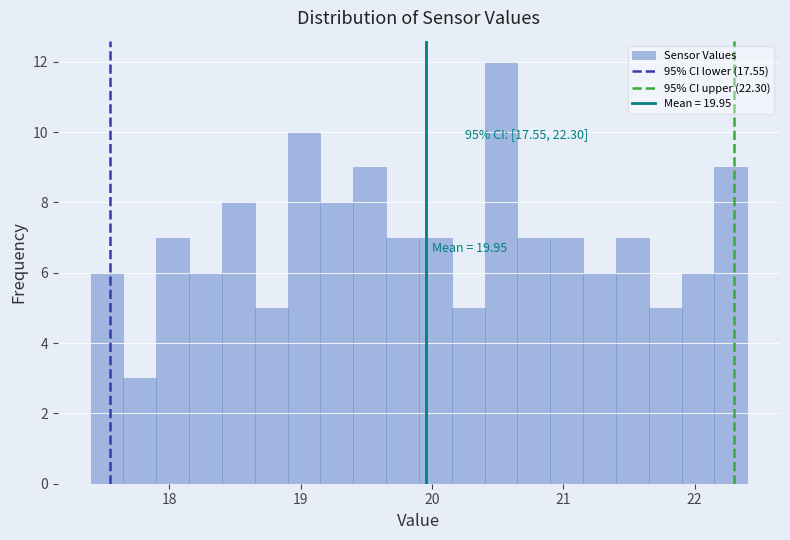

Around what value on the x-axis is the tallest bar? Give the approximate position of its centre, as read against the axis.

20.5